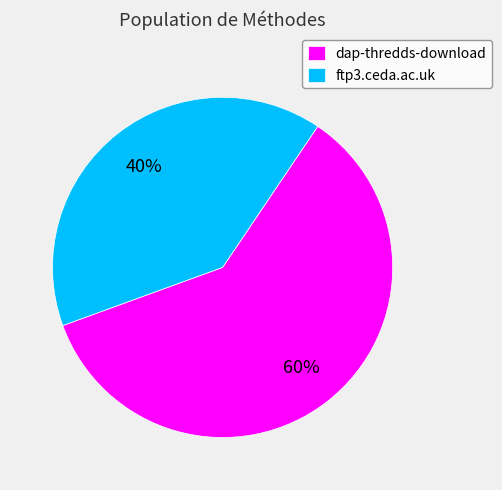

The dap-thredds-download slice represents 55% of the pie. True or false?

False